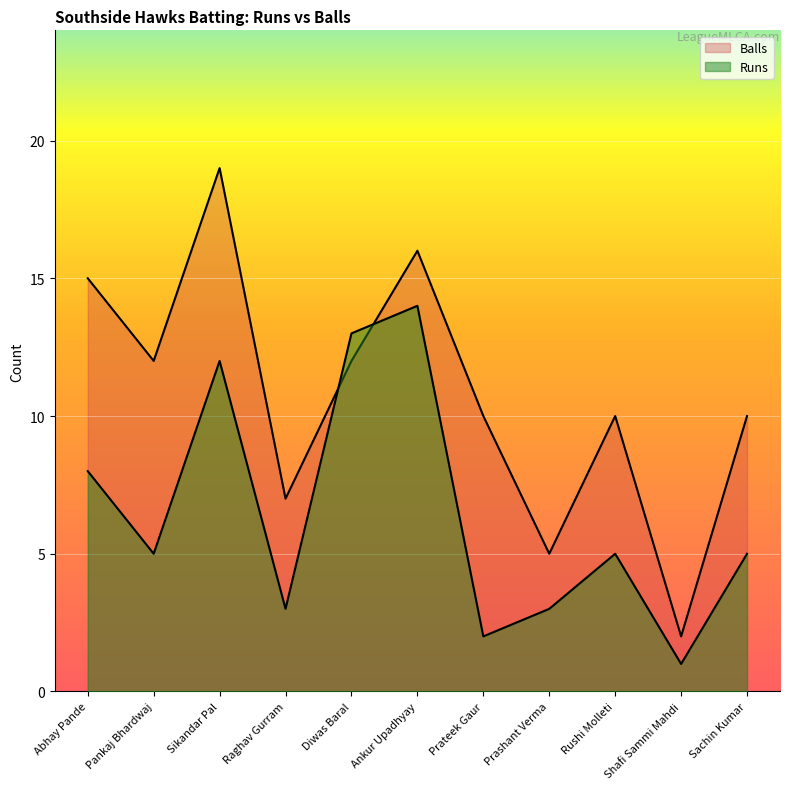

In Balls, how many points are lower than both neighbors (excluding endpoints)?

4